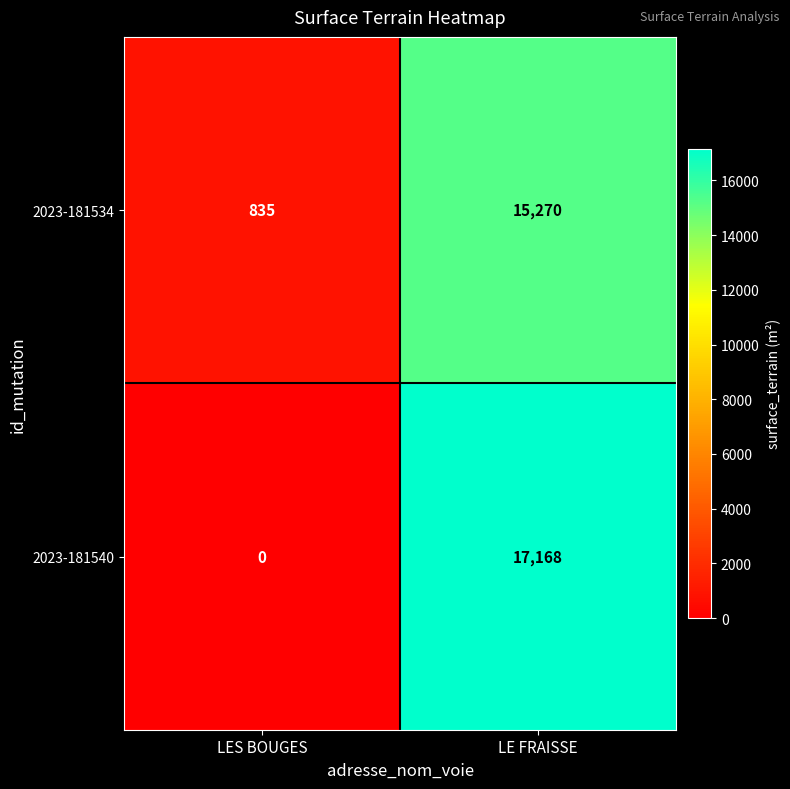

Which series changed the most between LES BOUGES and LE FRAISSE?

2023-181540